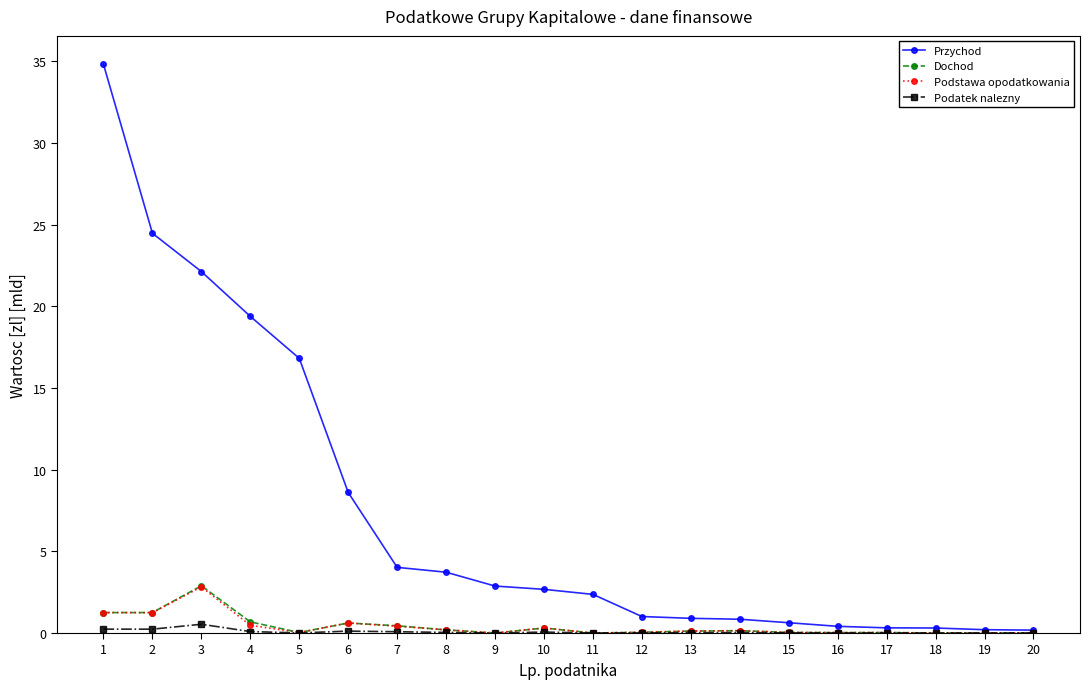

Which series has the largest total across all categories?

Przychod